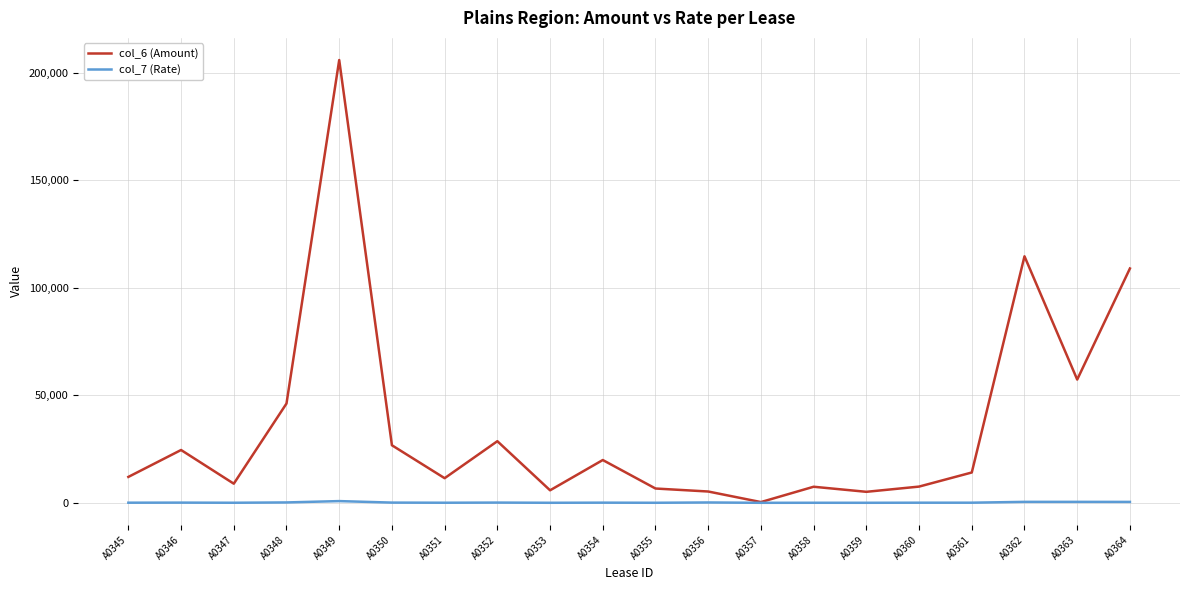

List the series in order of their overall mean, lowest first.

col_7 (Rate), col_6 (Amount)